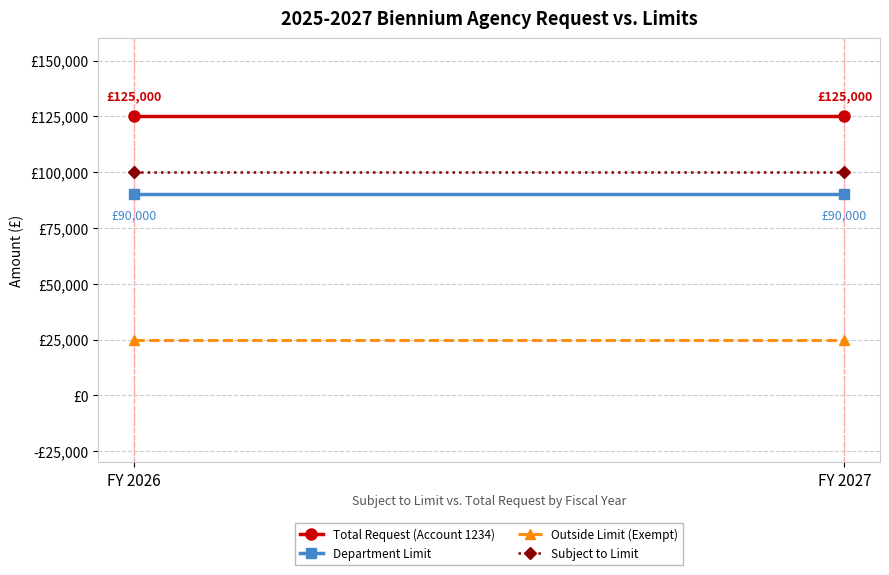

Reading left to right, extract all data points from this chart.

Total Request (Account 1234): FY 2026=125000	FY 2027=125000
Department Limit: FY 2026=90000	FY 2027=90000
Outside Limit (Exempt): FY 2026=25000	FY 2027=25000
Subject to Limit: FY 2026=100000	FY 2027=100000